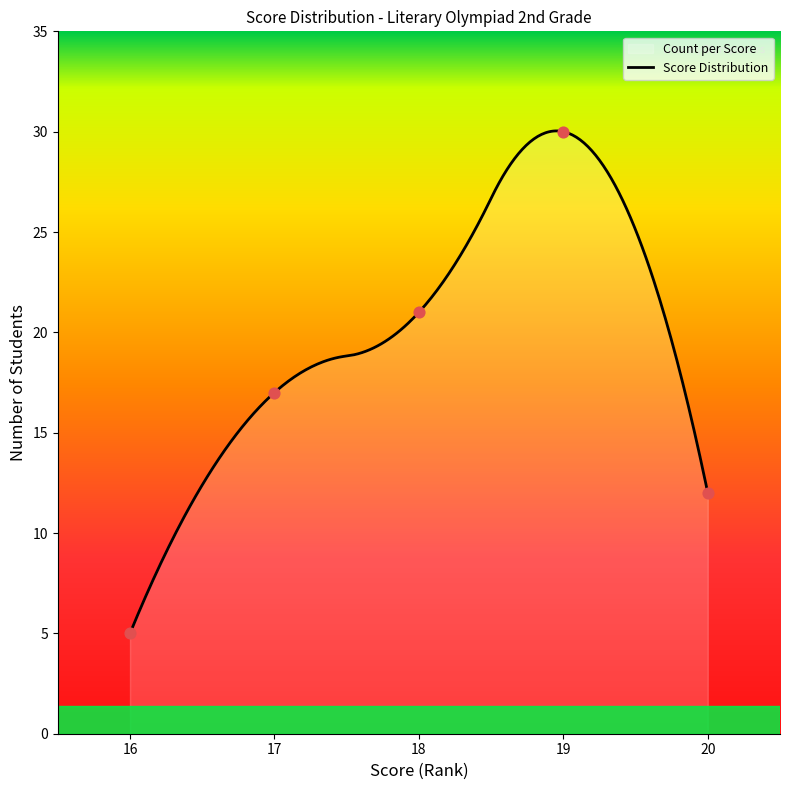

What is the ratio of the value at 16 to the value at 20 (I)?

0.4